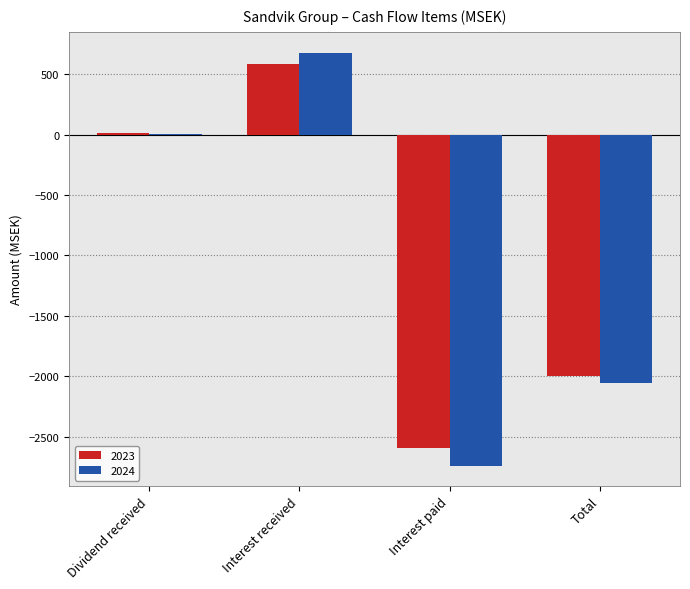

Which category has the highest value across all series?

Interest received